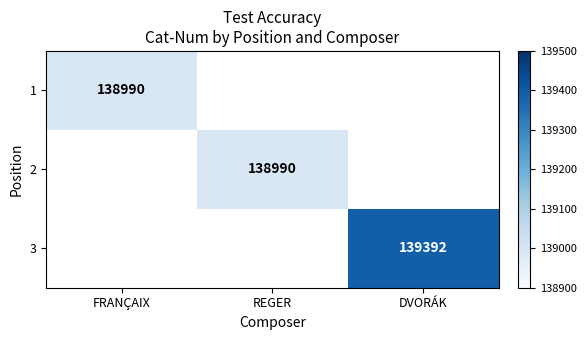

The 1 series shows 138990 at FRANÇAIX. True or false?

True